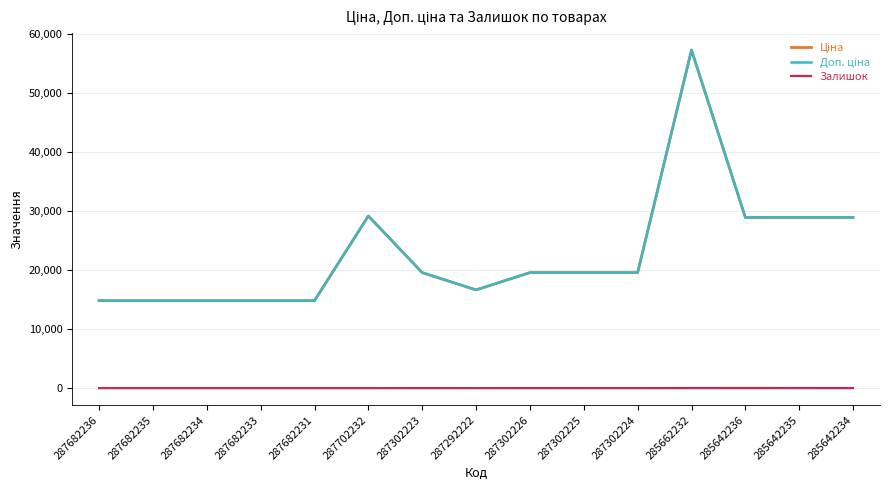

Between 287302223 and 287682234, which is larger?

287302223